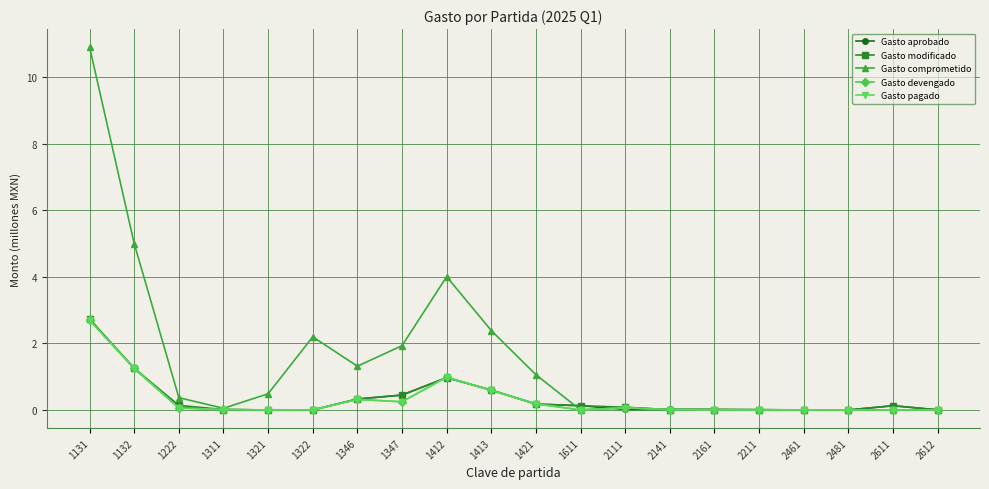

True or false: Gasto devengado has more than 0 interior local peaks.

True